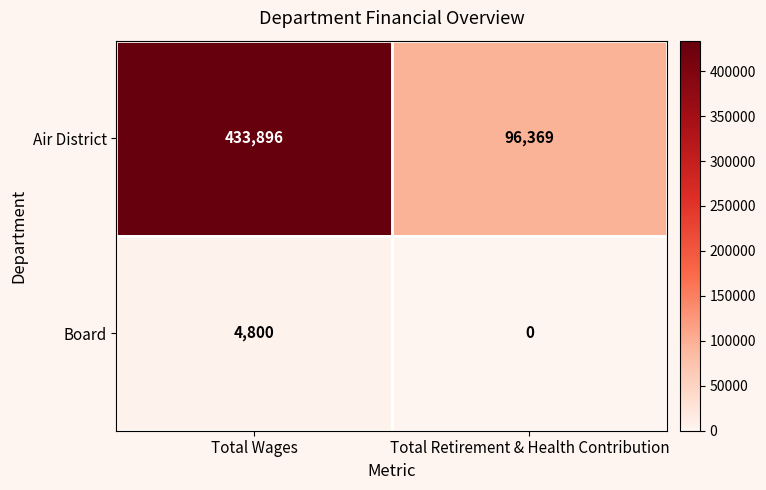

Where is Air District nearest to the value 265132?

Total Retirement & Health Contribution